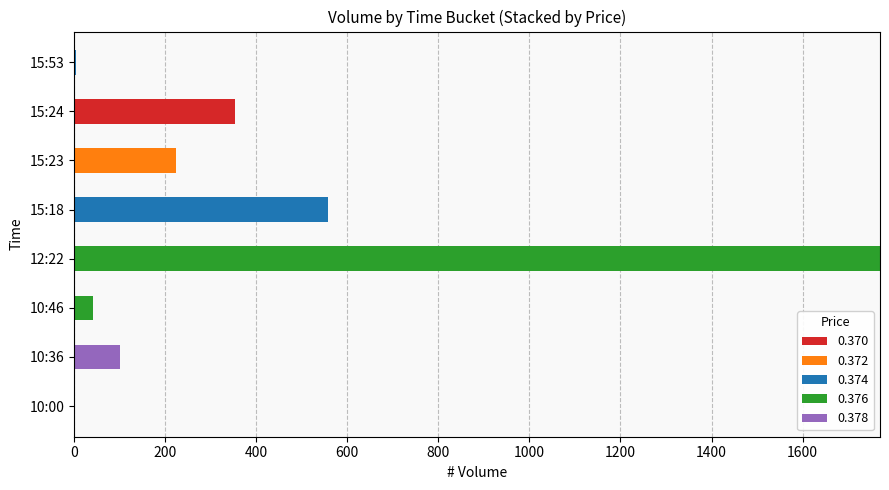

At which category is the sum across all series the highest?

12:22